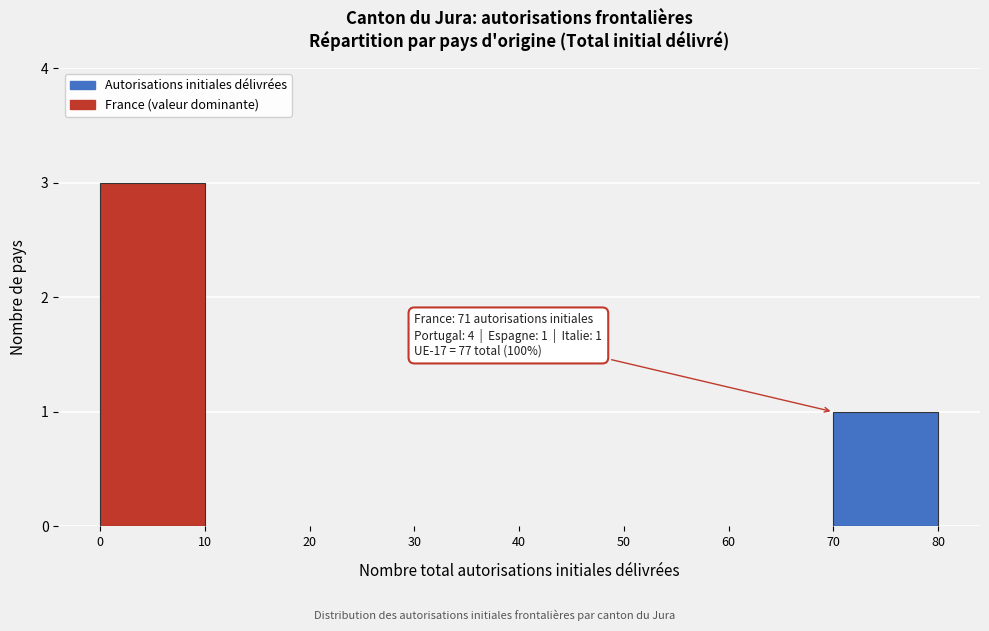

Which range on the x-axis has the tallest bar?

0 to 10